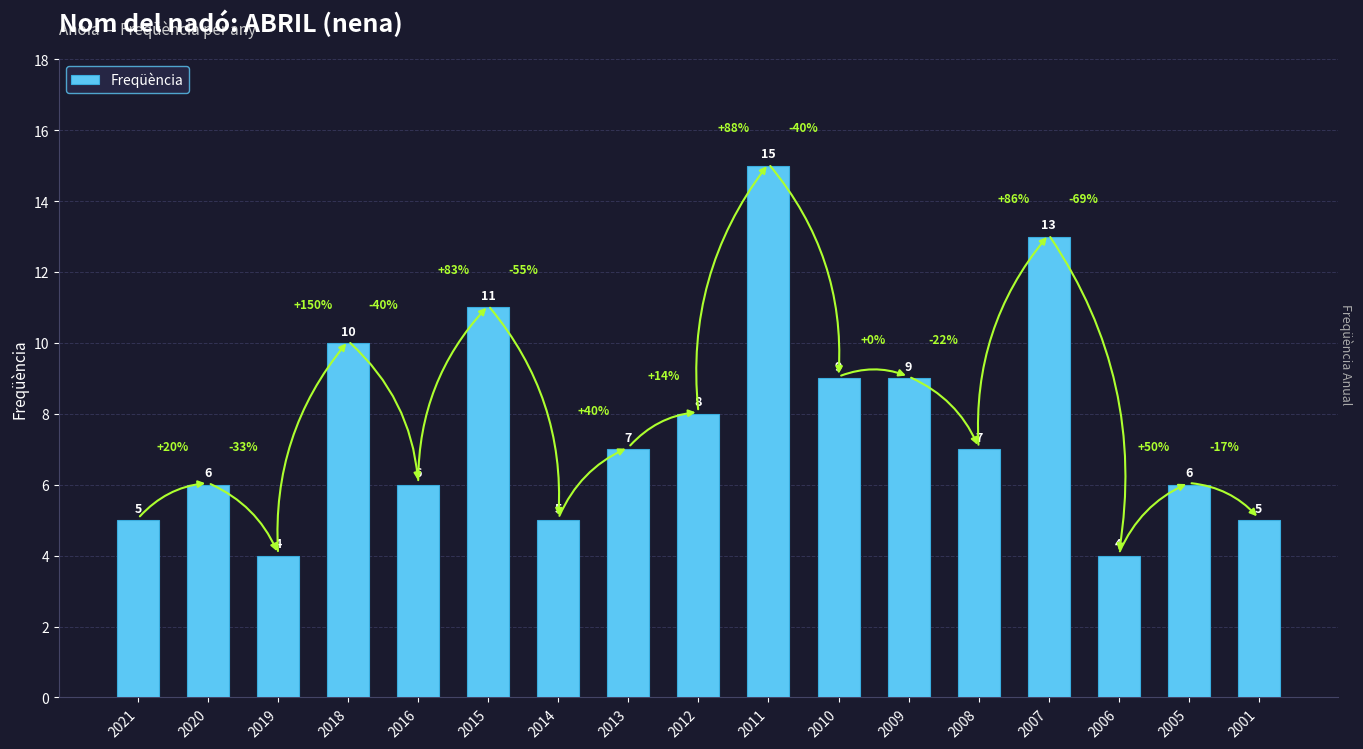

What is the difference between the maximum and minimum values?

11